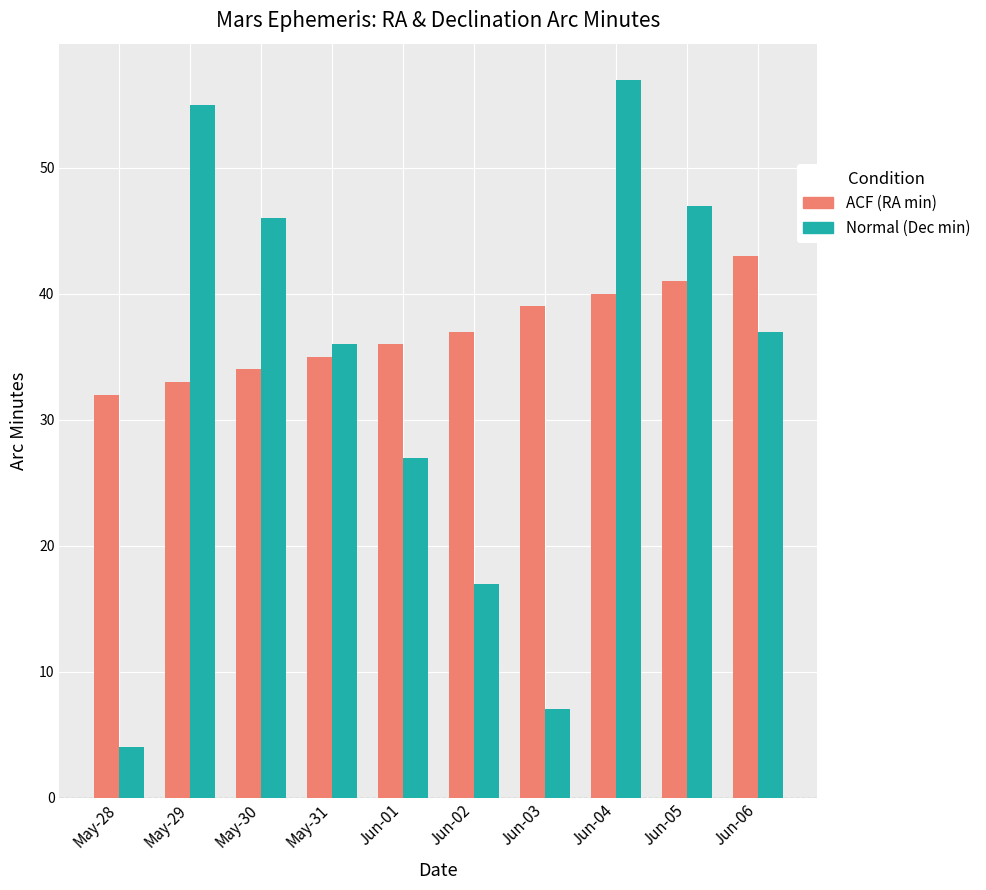

What is the maximum value shown in the chart?

57